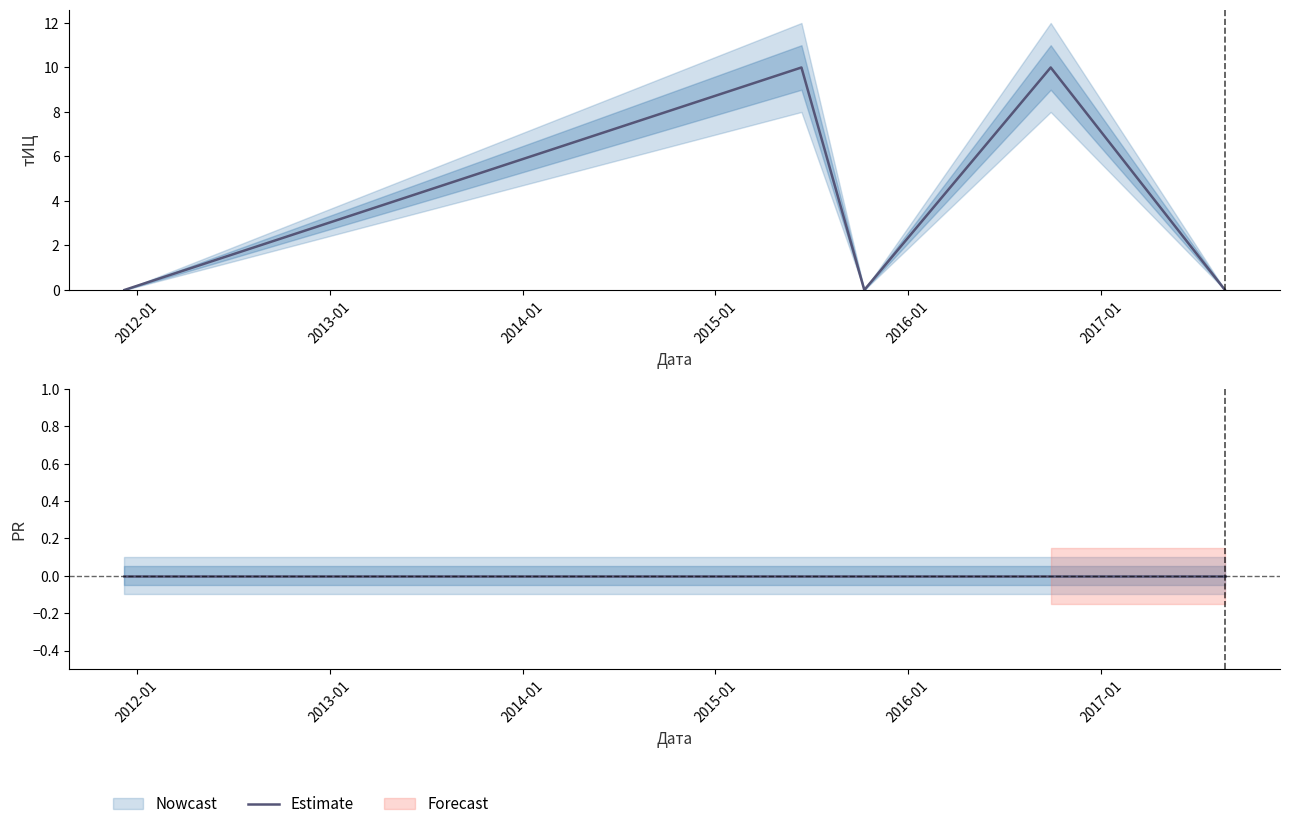

Does the chart have visible grid lines?

No